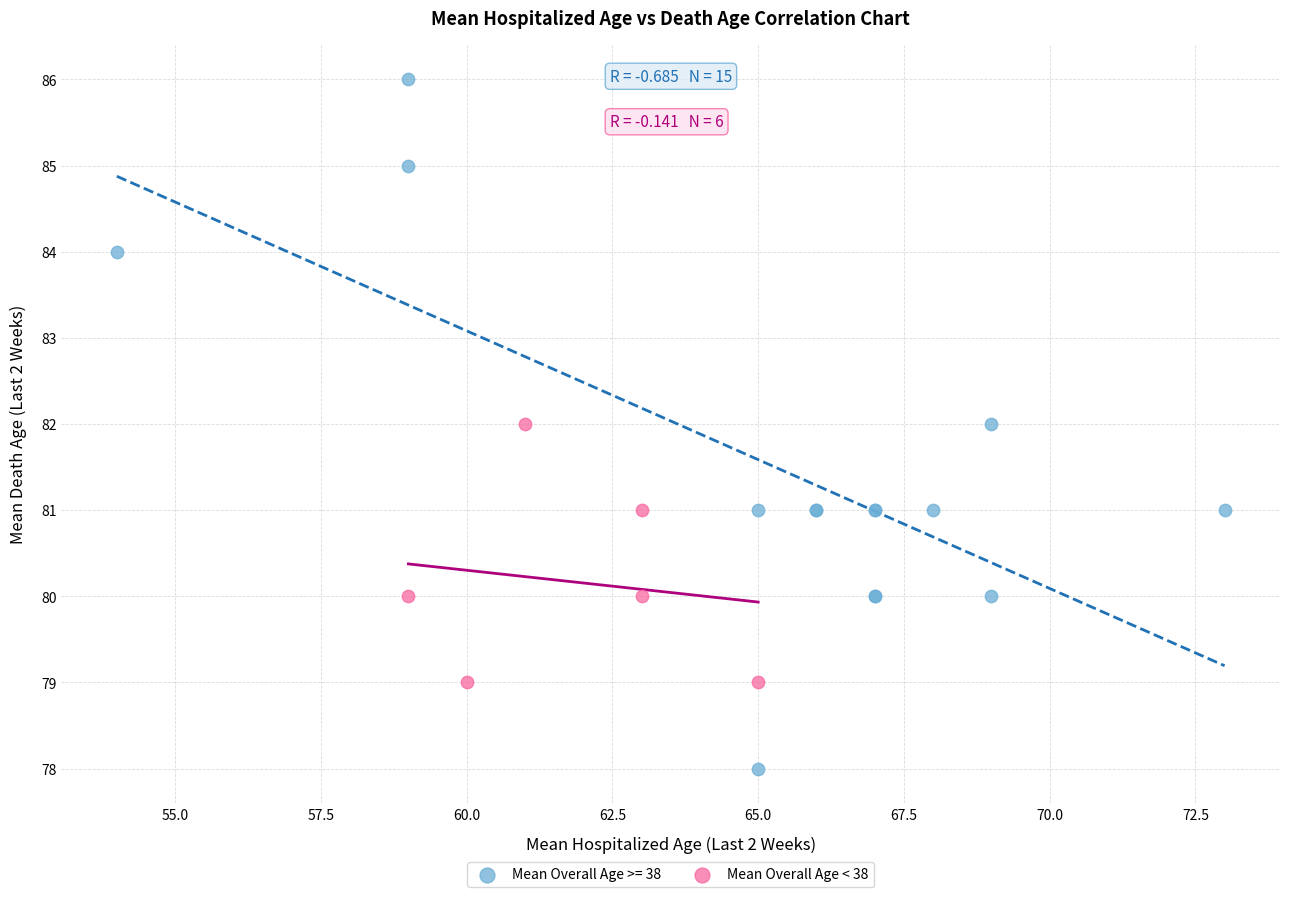

Which series has the widest spread of Y values?

Mean Overall Age >= 38